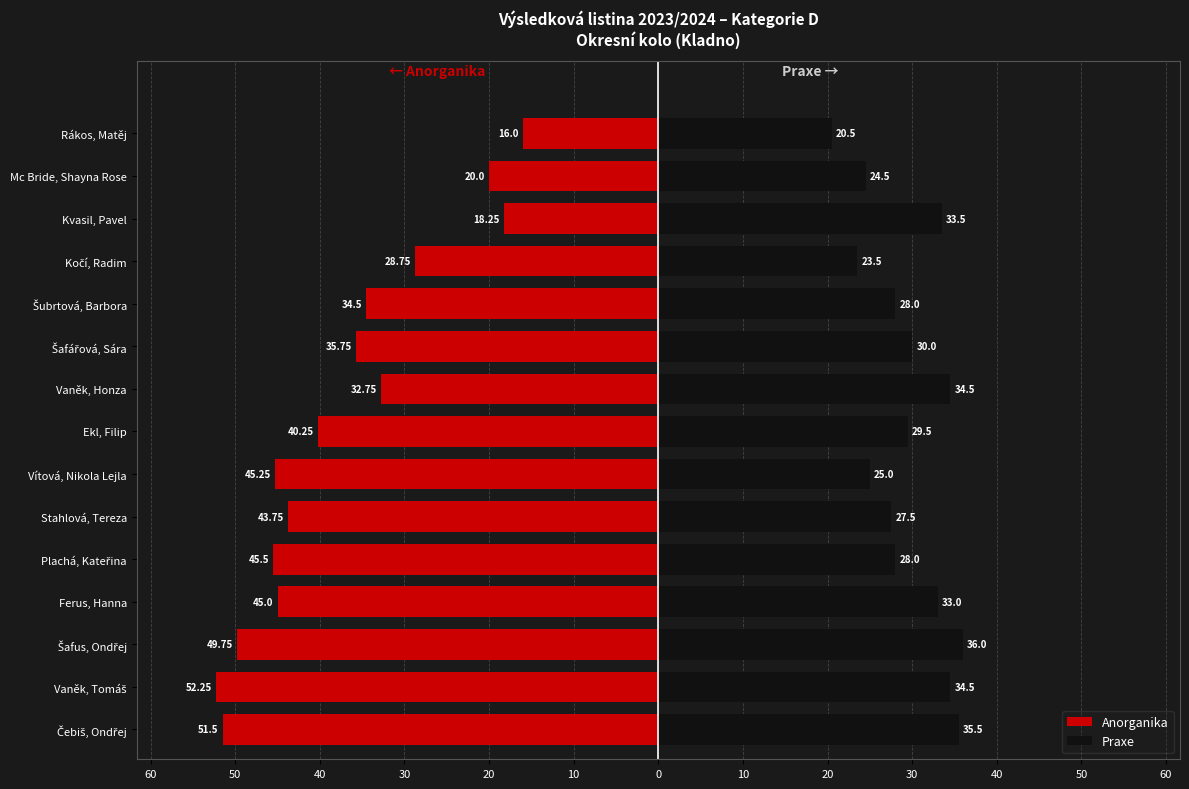

Which has a higher value, 60 or 20?

60